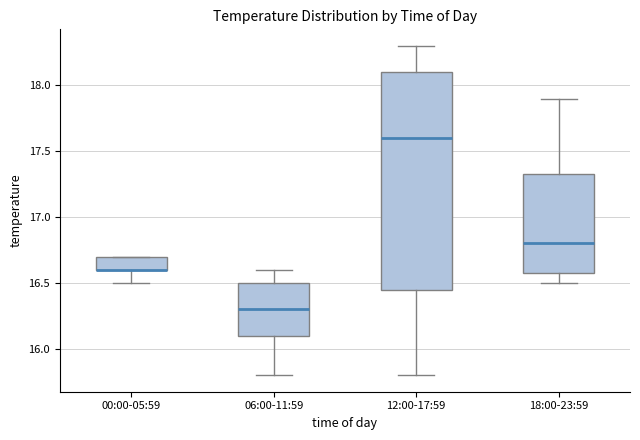

Where is the upper edge of the box for 18:00-23:59 on the y-axis? The values are not printed on the chart, so give them approximately, as read against the axis.

17.35